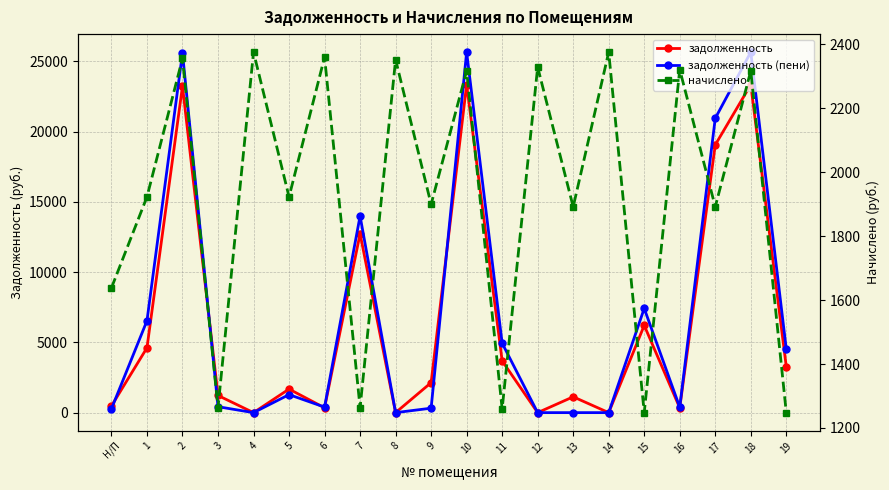

How many lines are shown in the chart?

3